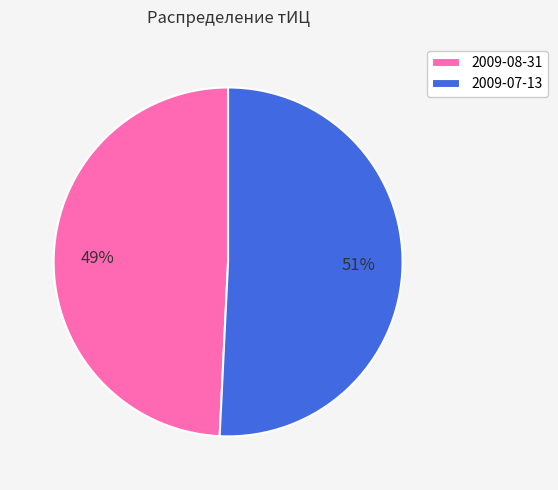

The 2009-07-13 slice represents 51% of the pie. True or false?

True